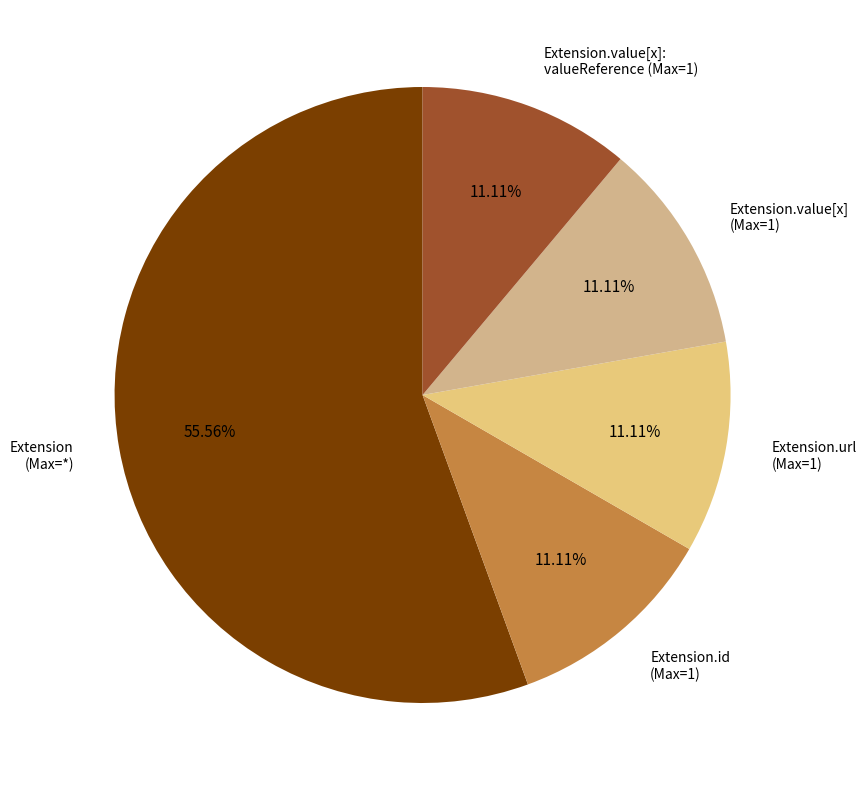

Count the number of slices in the pie.

5